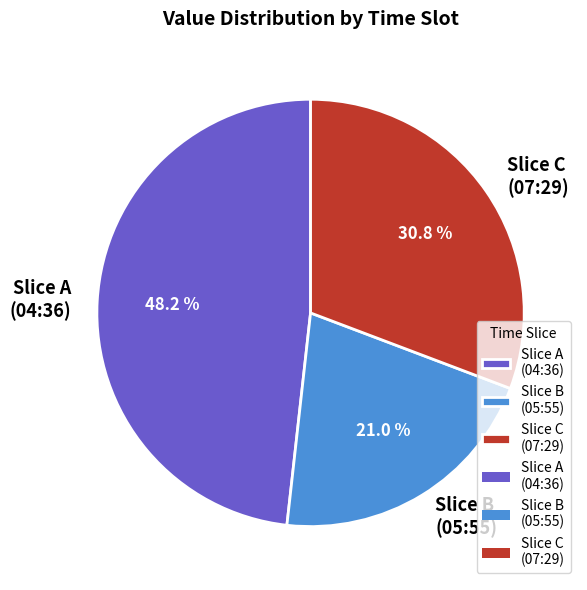

How many segments does this pie chart have?

3